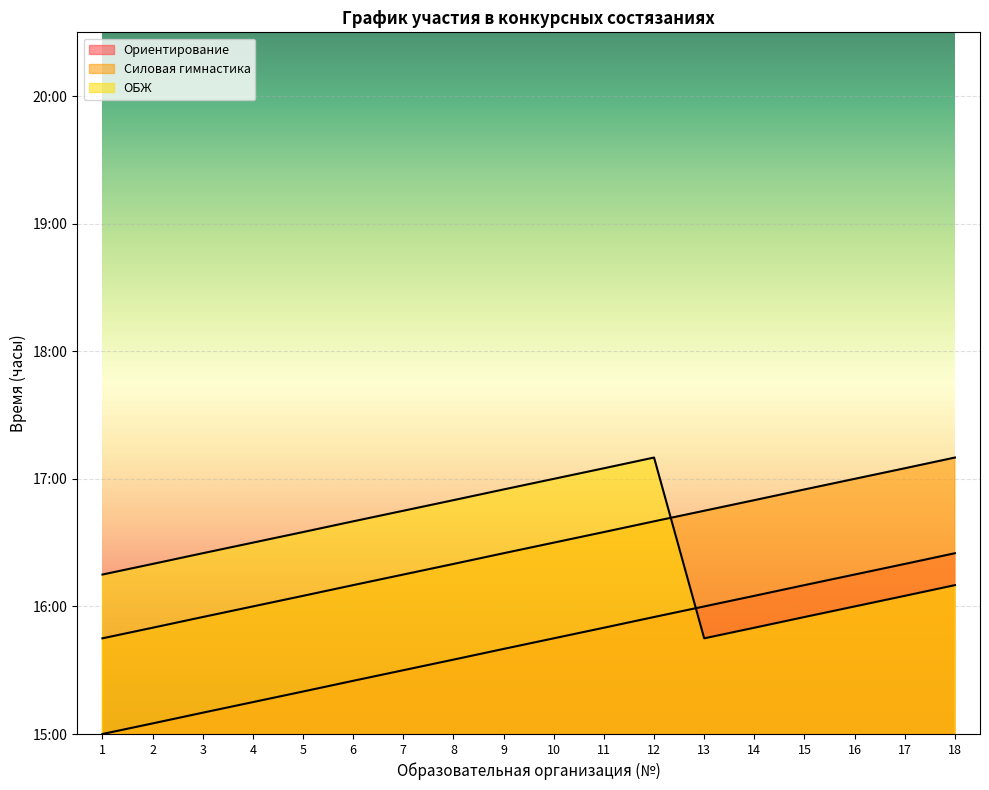

What is the total value across all series at 13?

48.5